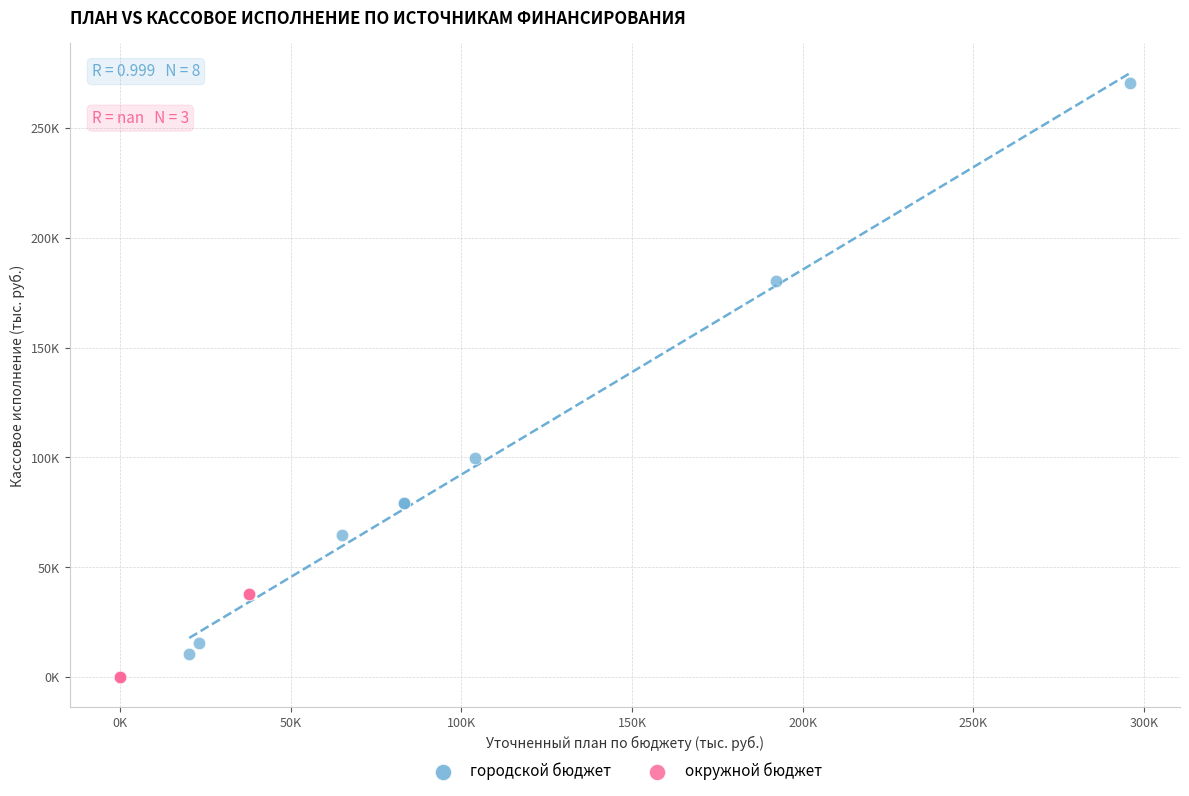

Which series has the widest spread of Y values?

городской бюджет